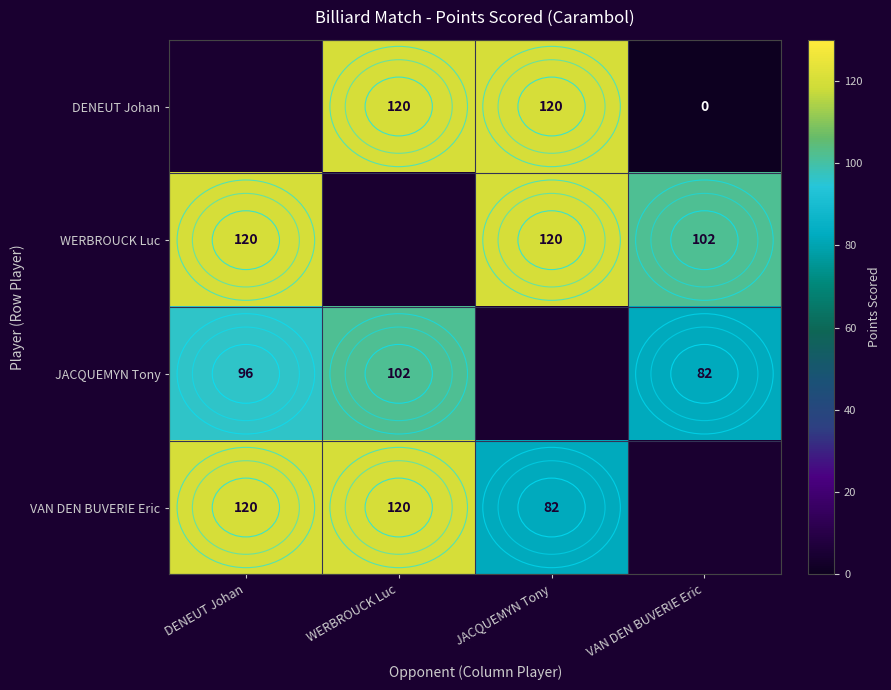

Is the value of VAN DEN BUVERIE Eric at JACQUEMYN Tony greater than the value of JACQUEMYN Tony at WERBROUCK Luc?

No